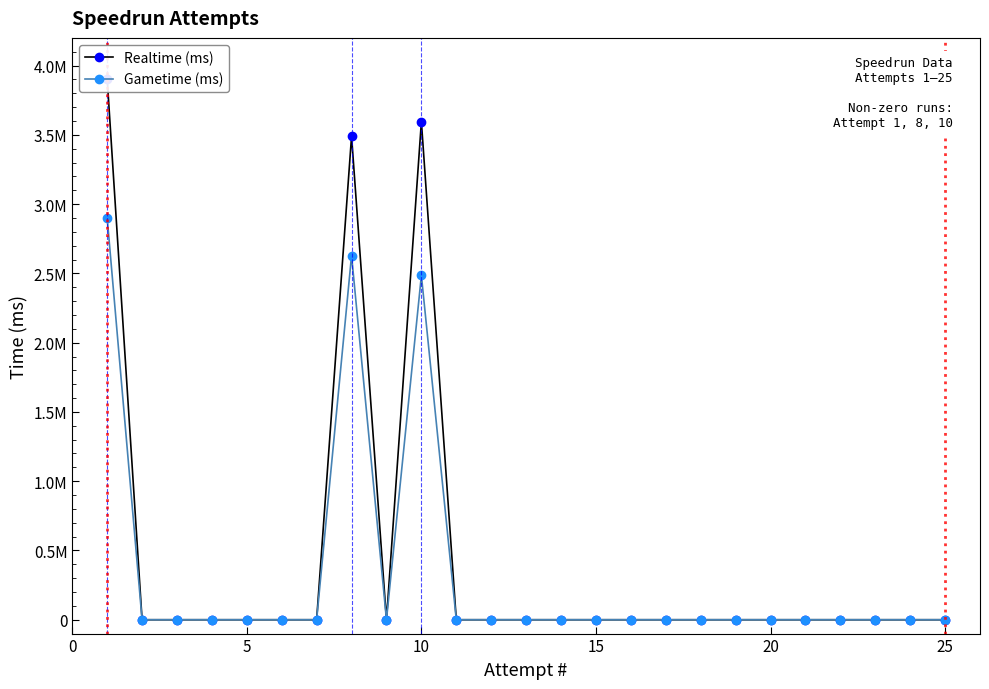

The Gametime (ms) series shows 0 at 15. True or false?

True